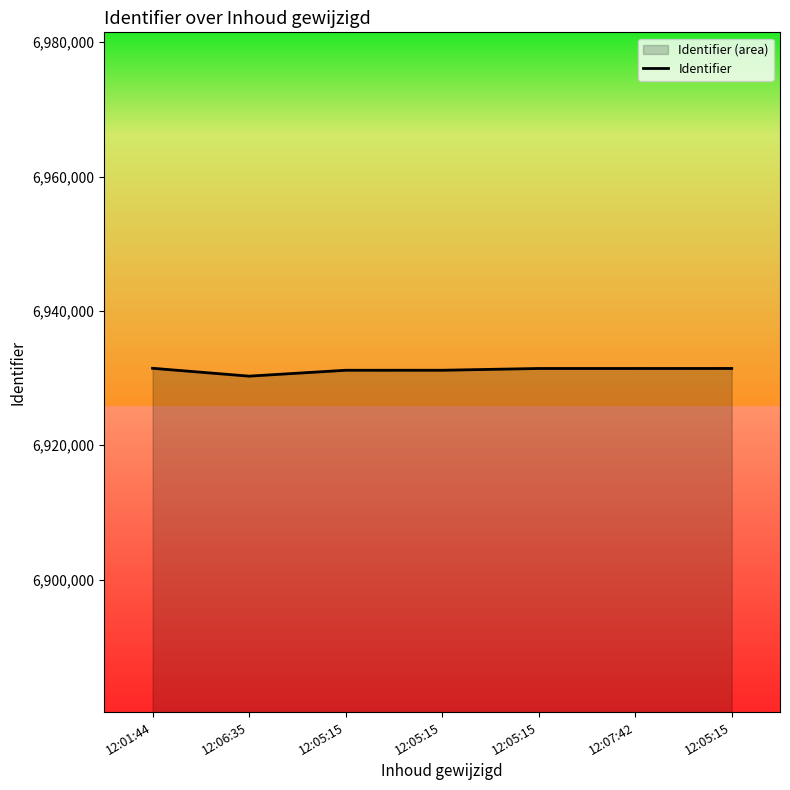

Reading left to right, list all the values displayed in this chart.

12:01:44=6931457	12:06:35=6930287	12:05:15=6931161	12:05:15=6931163	12:05:15=6931426	12:07:42=6931427	12:05:15=6931430